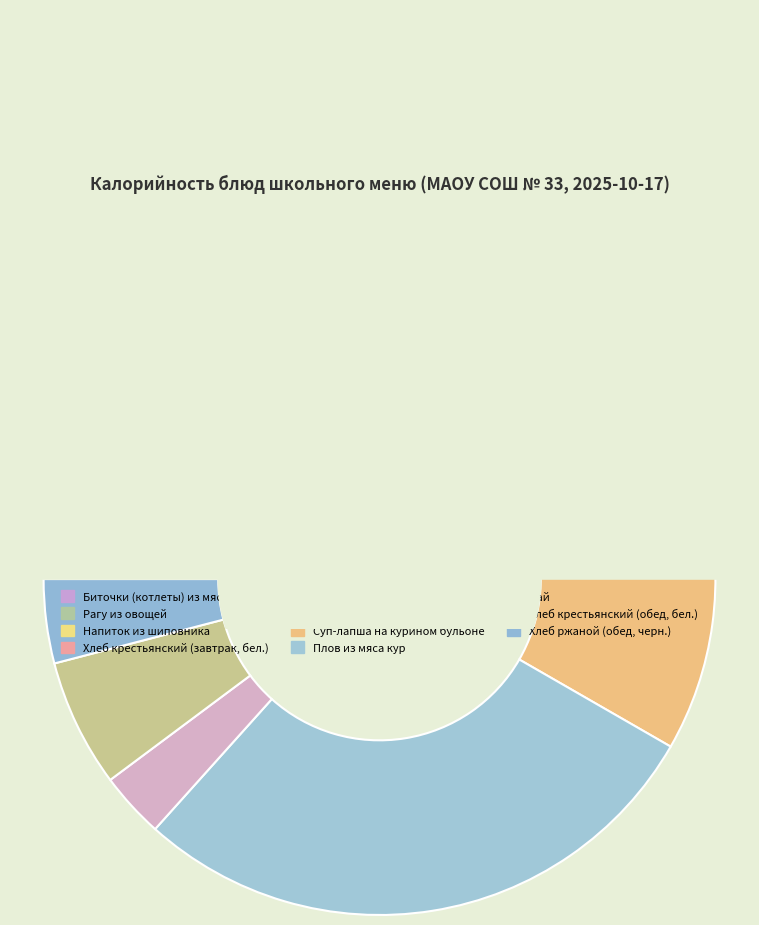

Is there a majority slice in this chart?

No